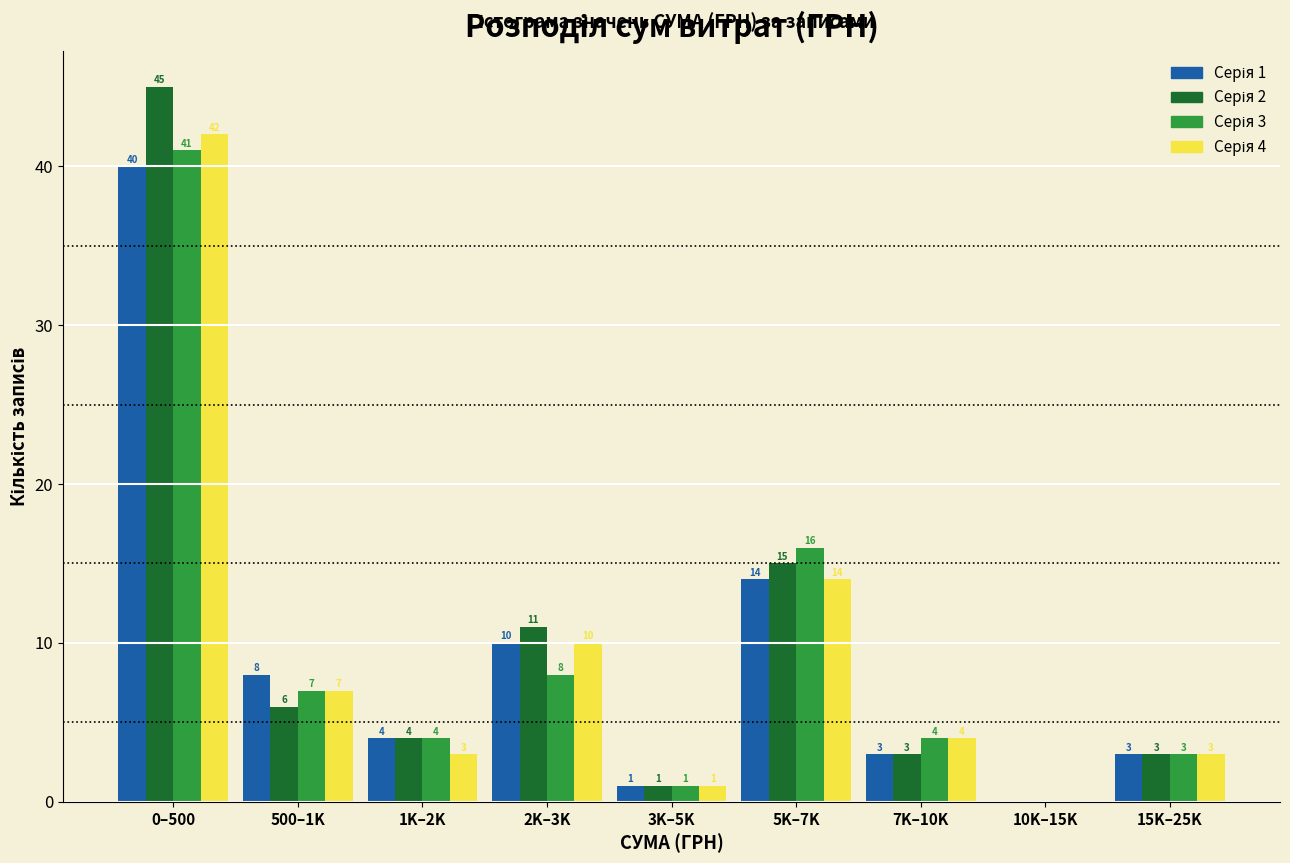

At which category does the chart reach its peak across all series?

0–500